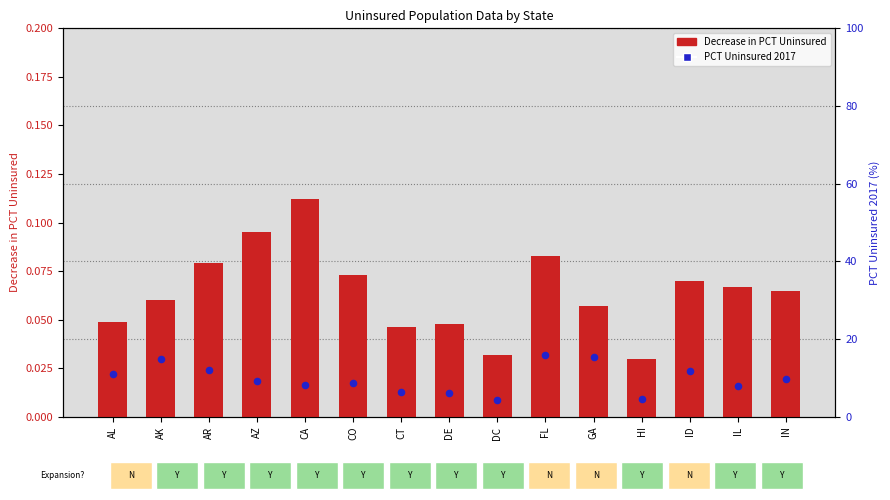

Which series has the largest total across all categories?

PCT Uninsured 2017